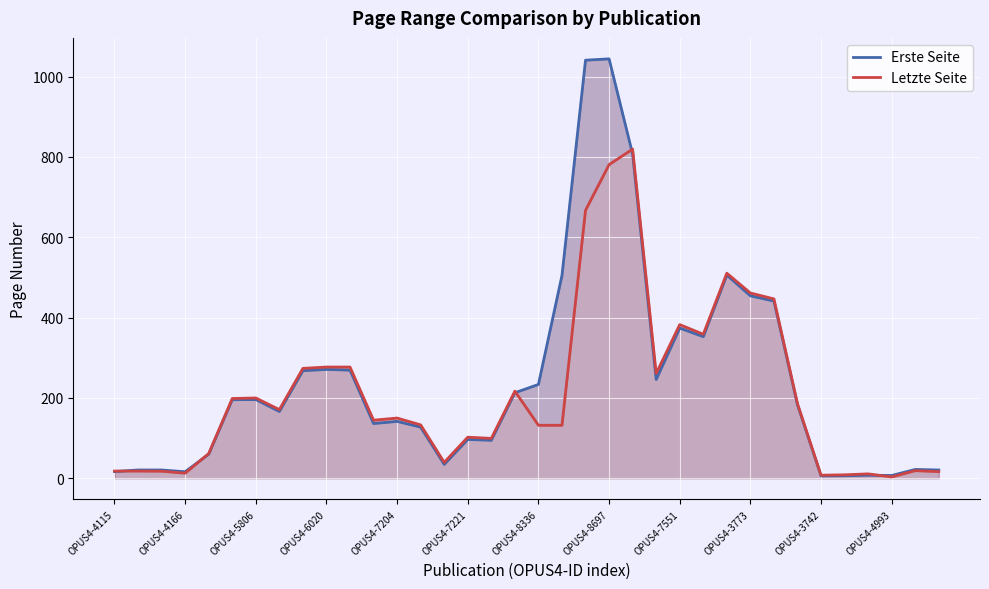

What is the difference between the maximum and minimum values in the Letzte Seite series?

816.3